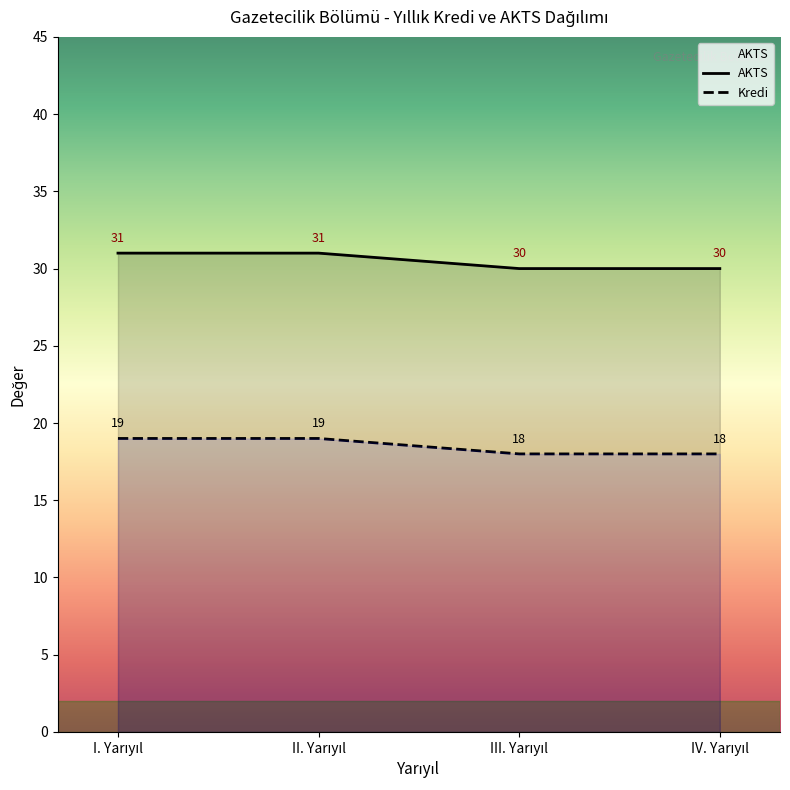

Which label corresponds to the smallest value in the chart?

III. Yarıyıl